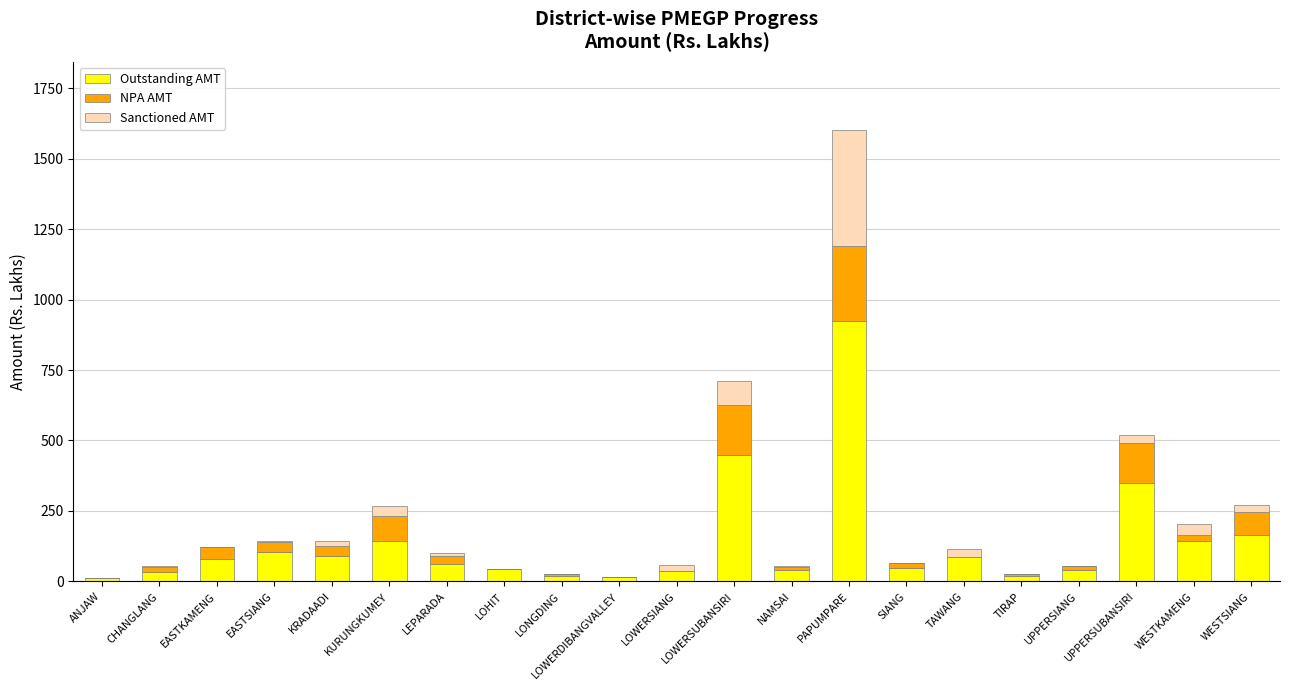

Does the chart contain stacked bars?

Yes